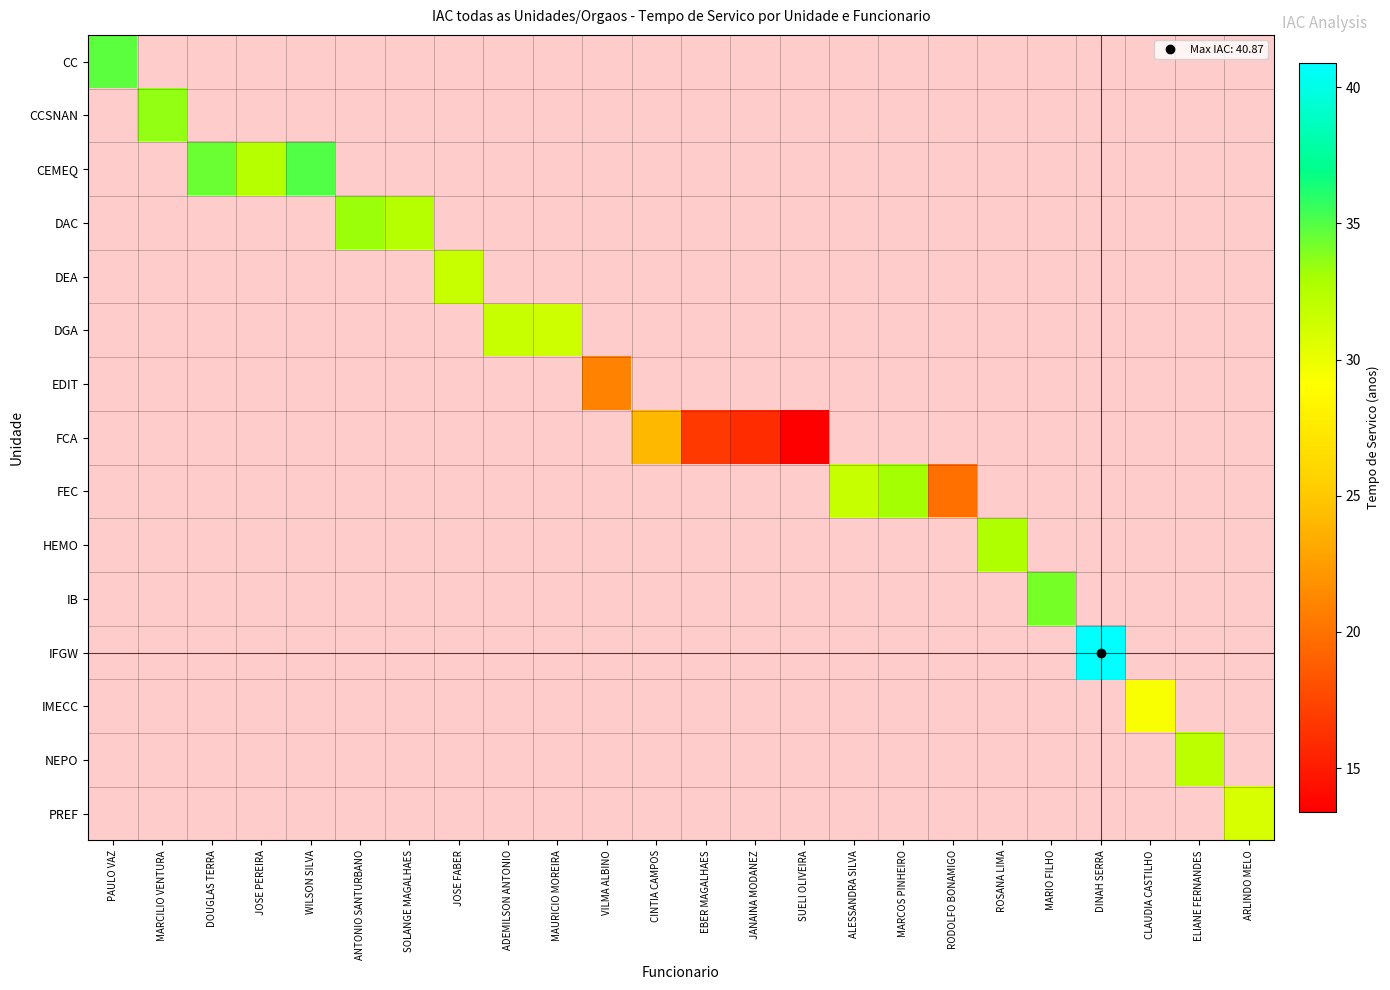

Which series changed the most between DOUGLAS TERRA and JOSE PEREIRA?

CEMEQ